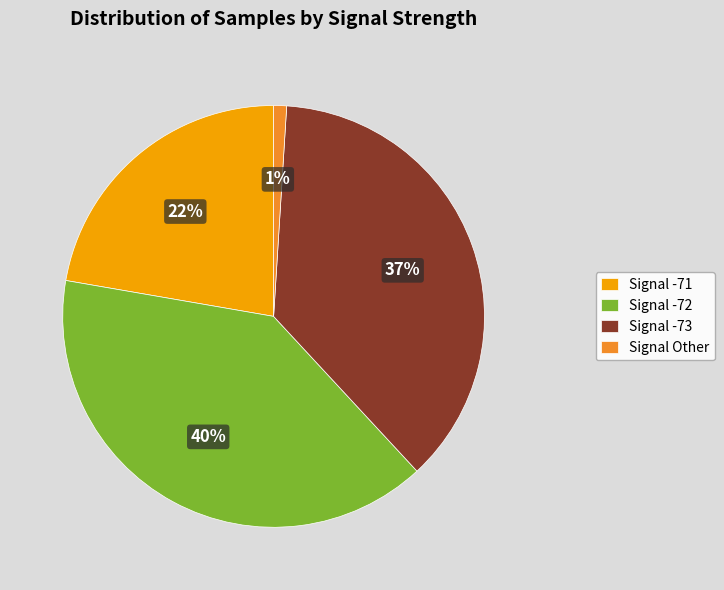

Combined, do Signal Other and Signal -71 account for over 50%?

No